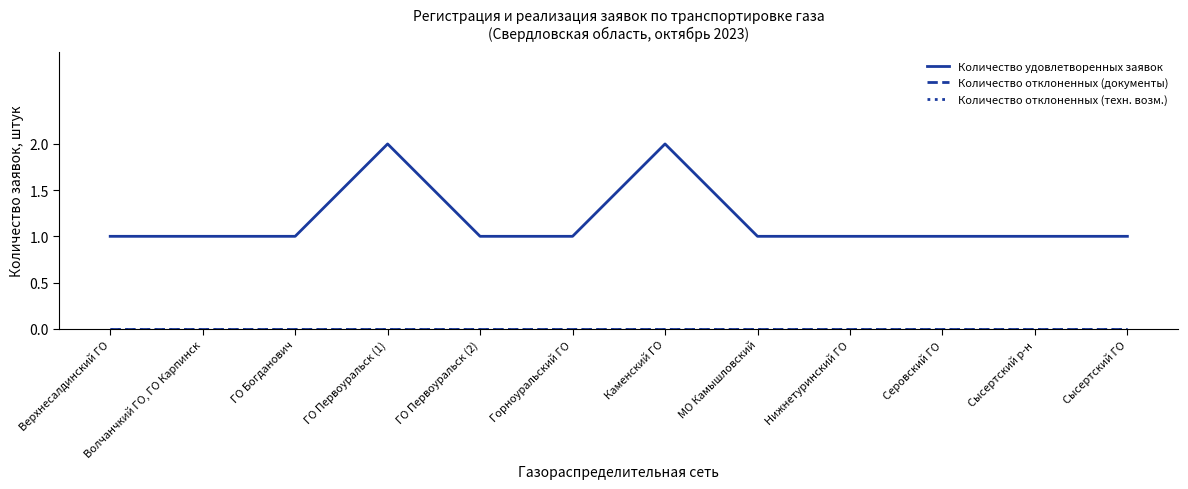

What is the spread (max minus min) of values at Верхнесалдинский ГО?

1